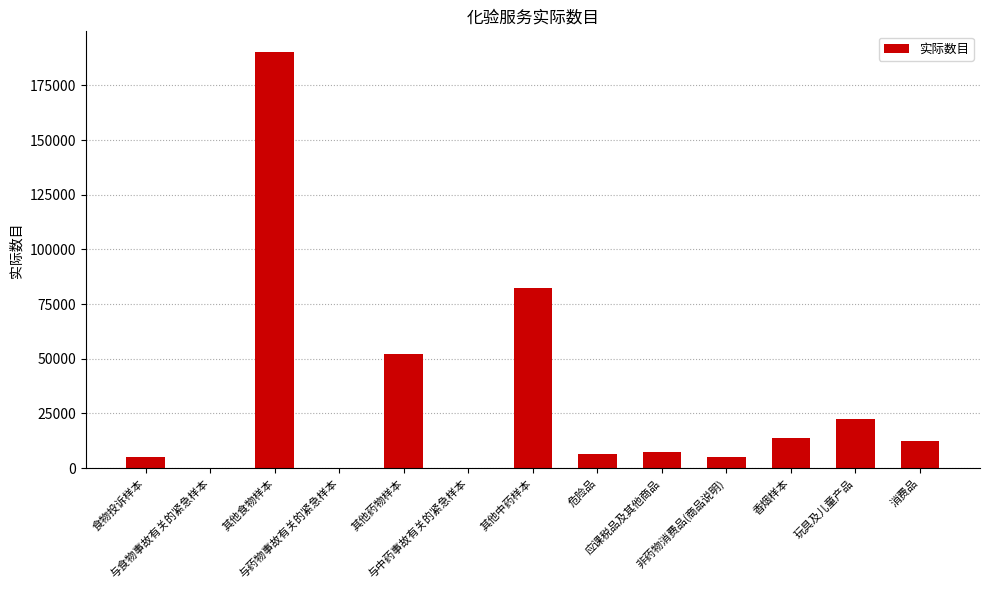

What is the sum of all values?

397825